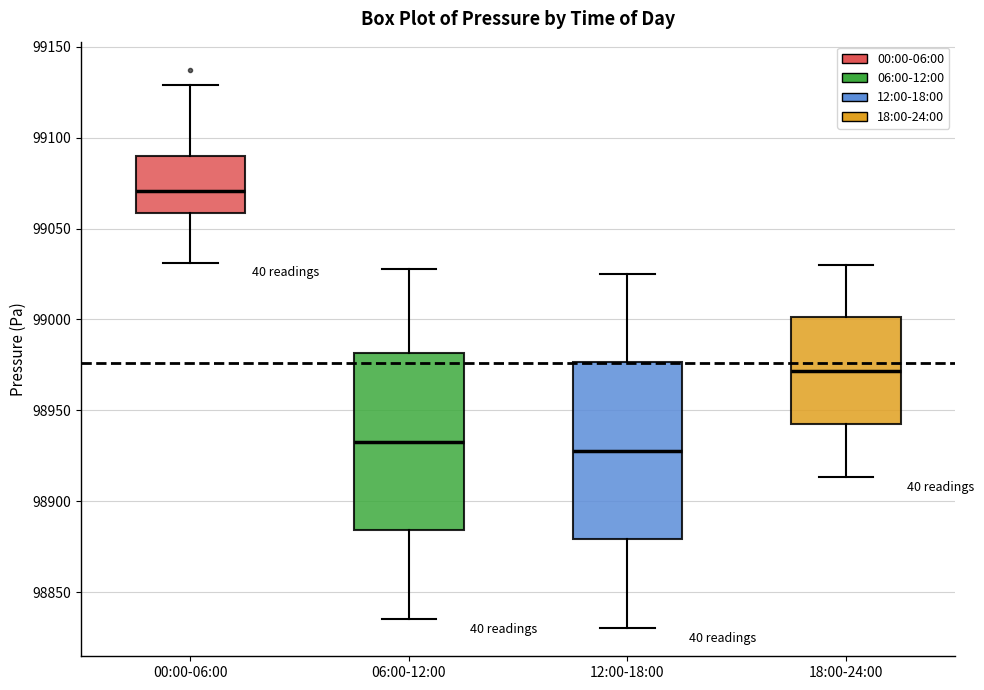

Where does the lower whisker of the box for 00:00-06:00 end on the y-axis? The values are not printed on the chart, so give them approximately, as read against the axis.

99030